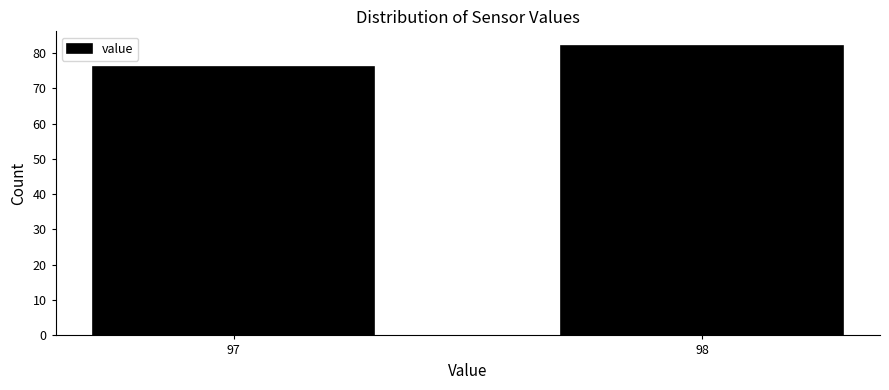

Reading left to right, extract all data points from this chart.

76	82